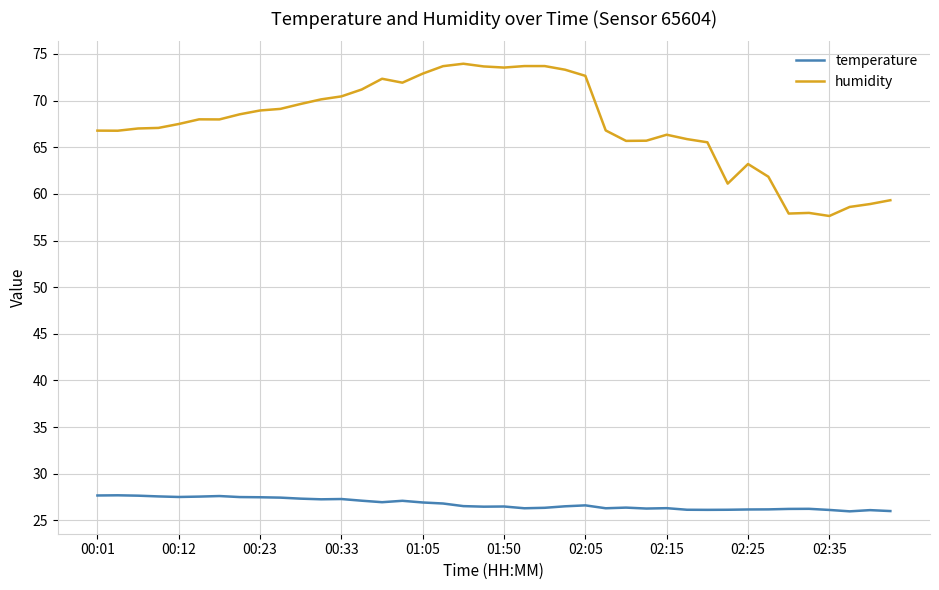

Which series has the largest range (max minus min)?

humidity